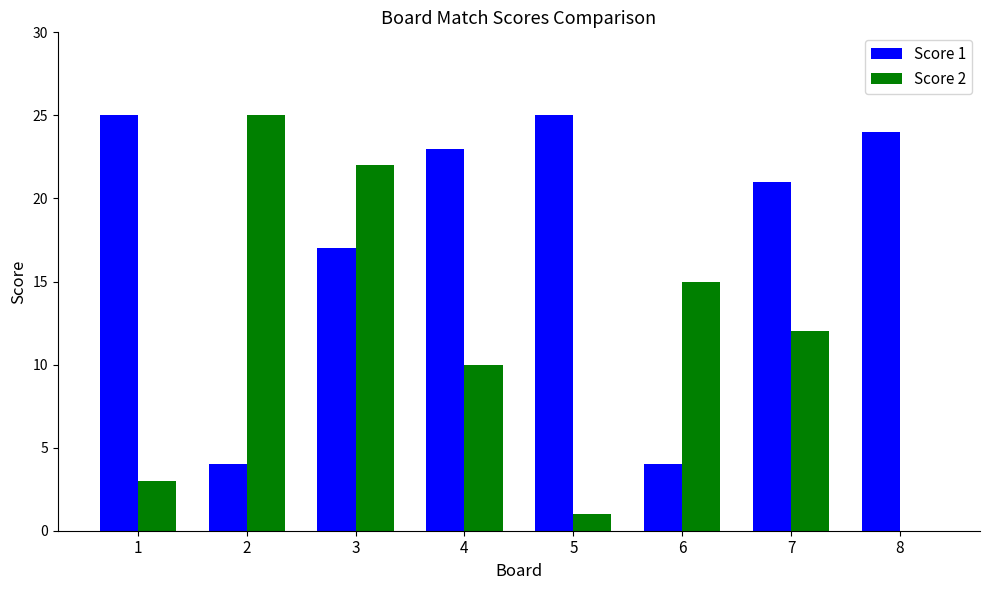

Count the number of data series in this chart.

2